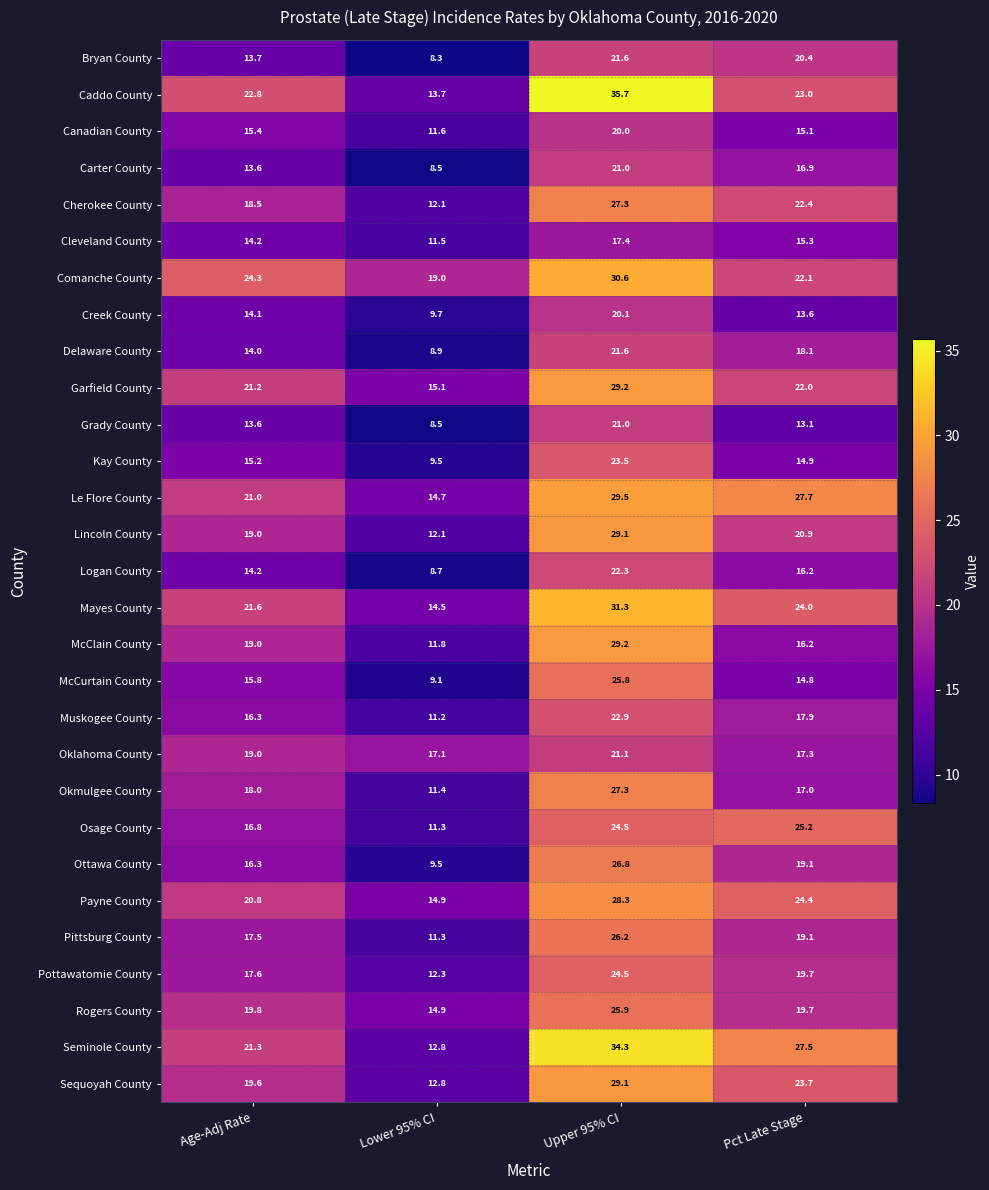

How many data points in Lincoln County are less than 20?

2